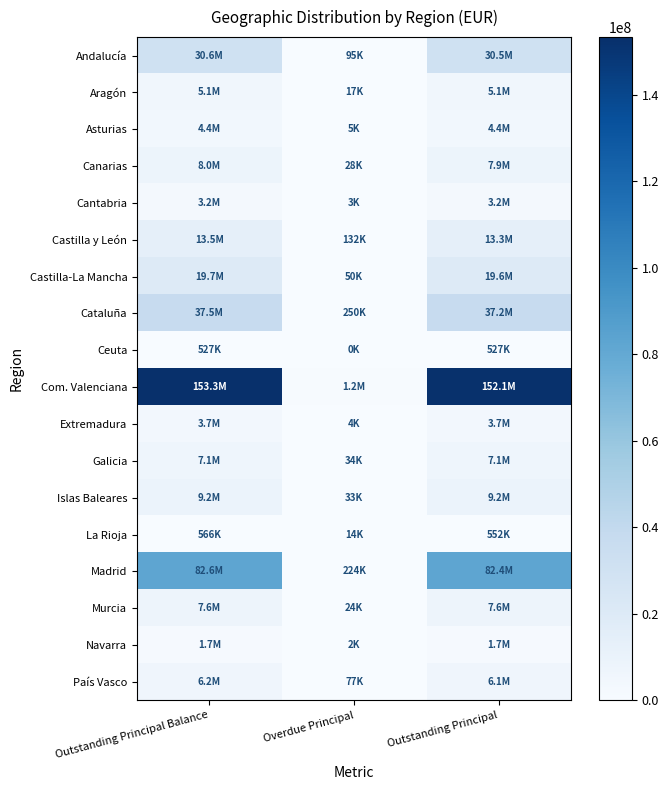

At which category does the chart reach its minimum across all series?

Overdue Principal